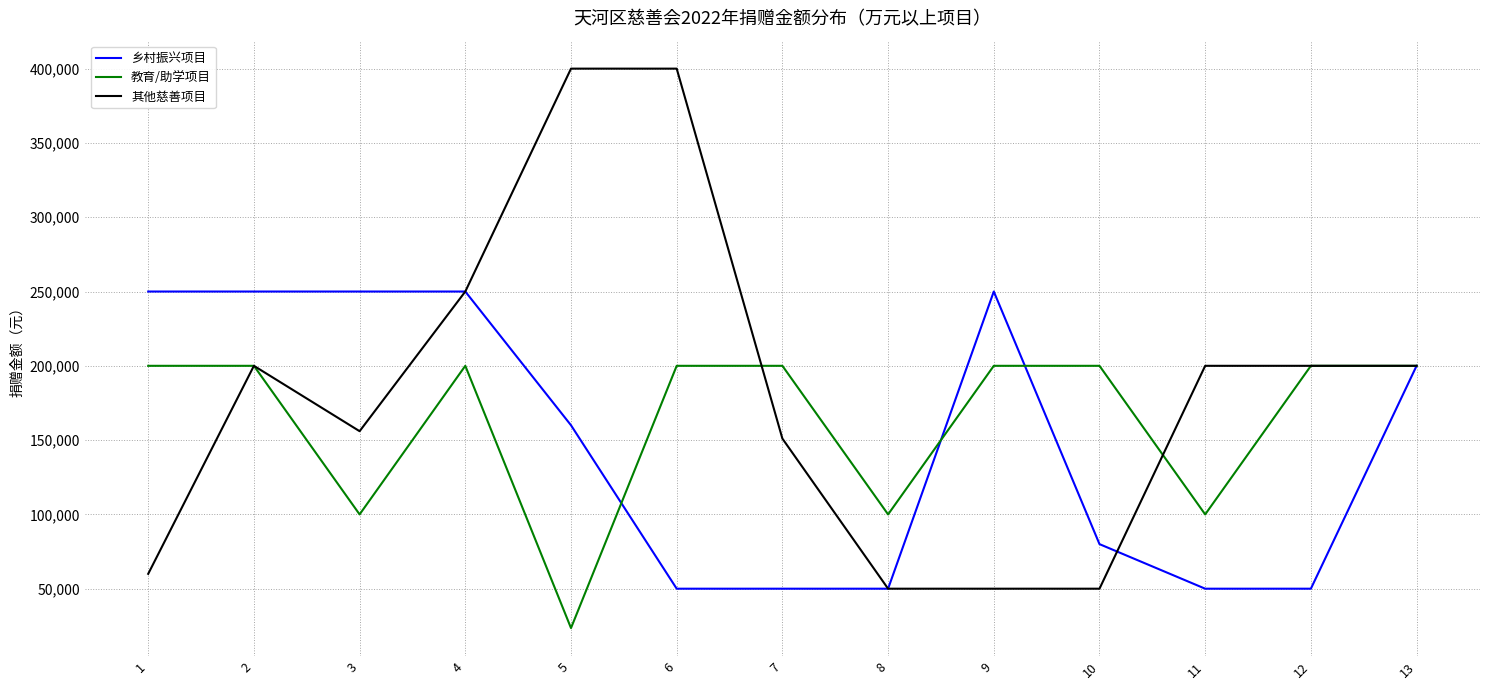

Which series has the largest range (max minus min)?

其他慈善项目